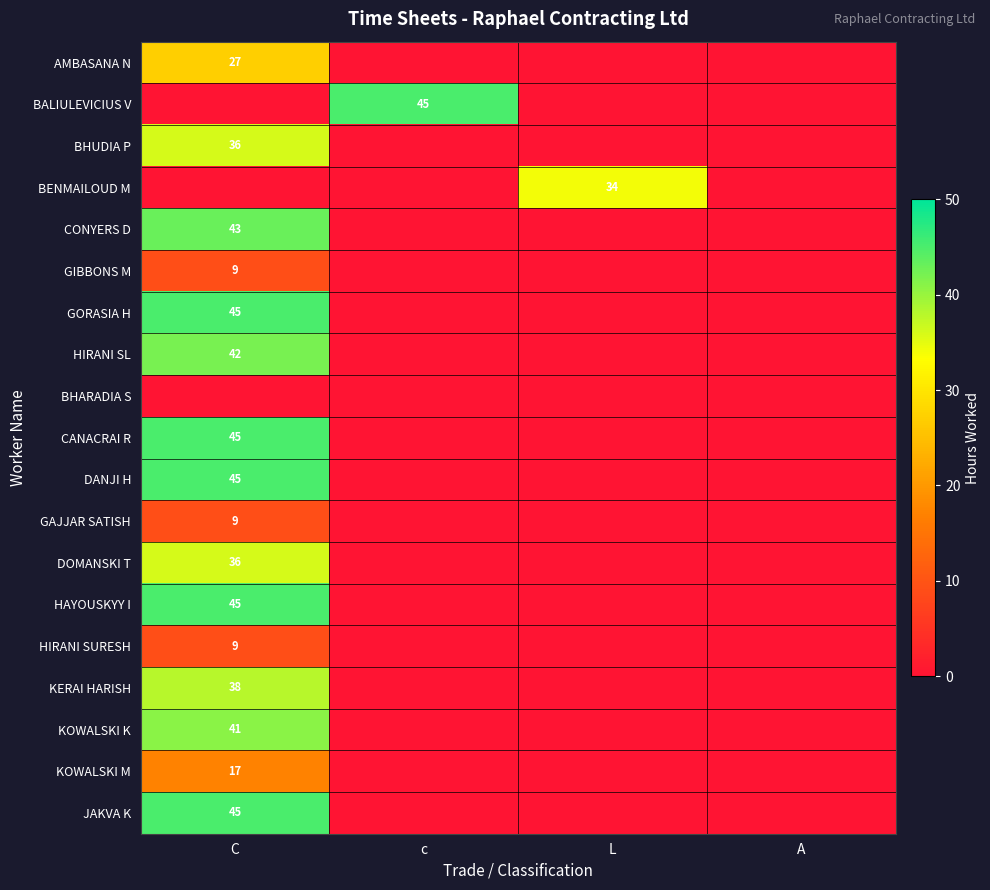

True or false: DANJI H has a value of 25 at C.

False